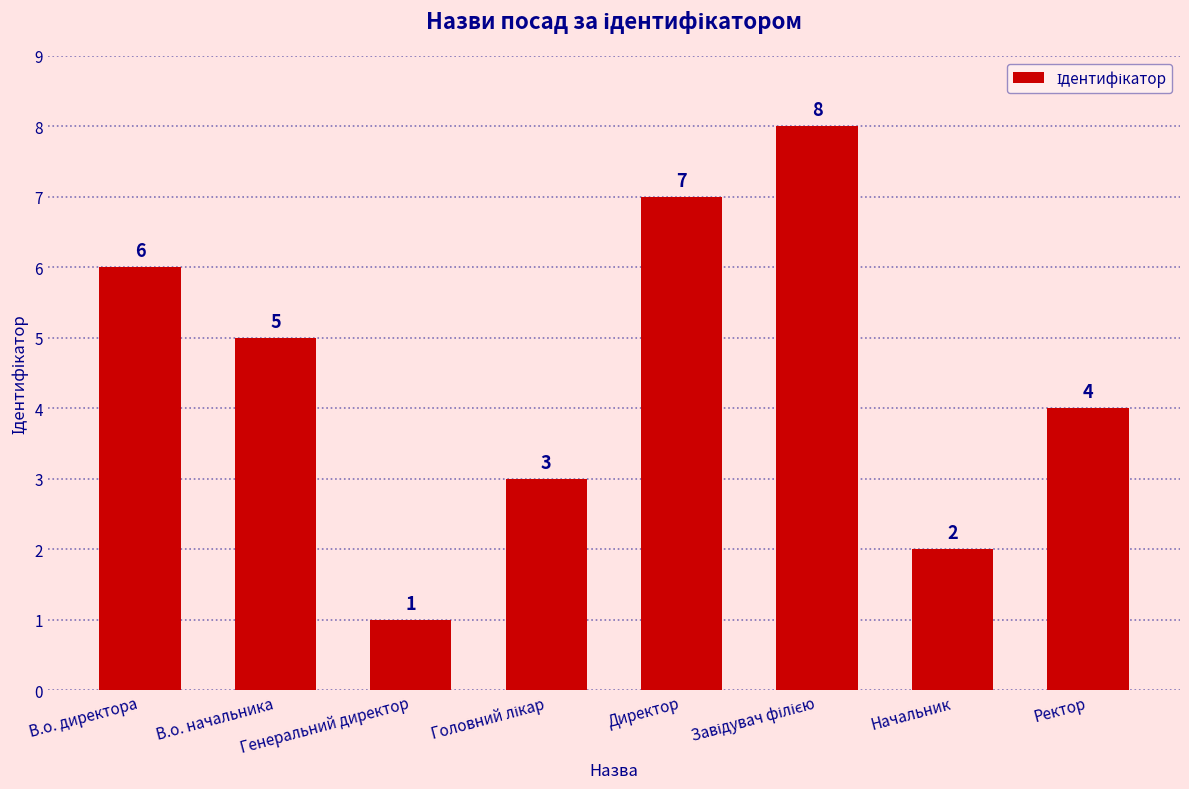

What is the difference between the maximum and minimum values?

7